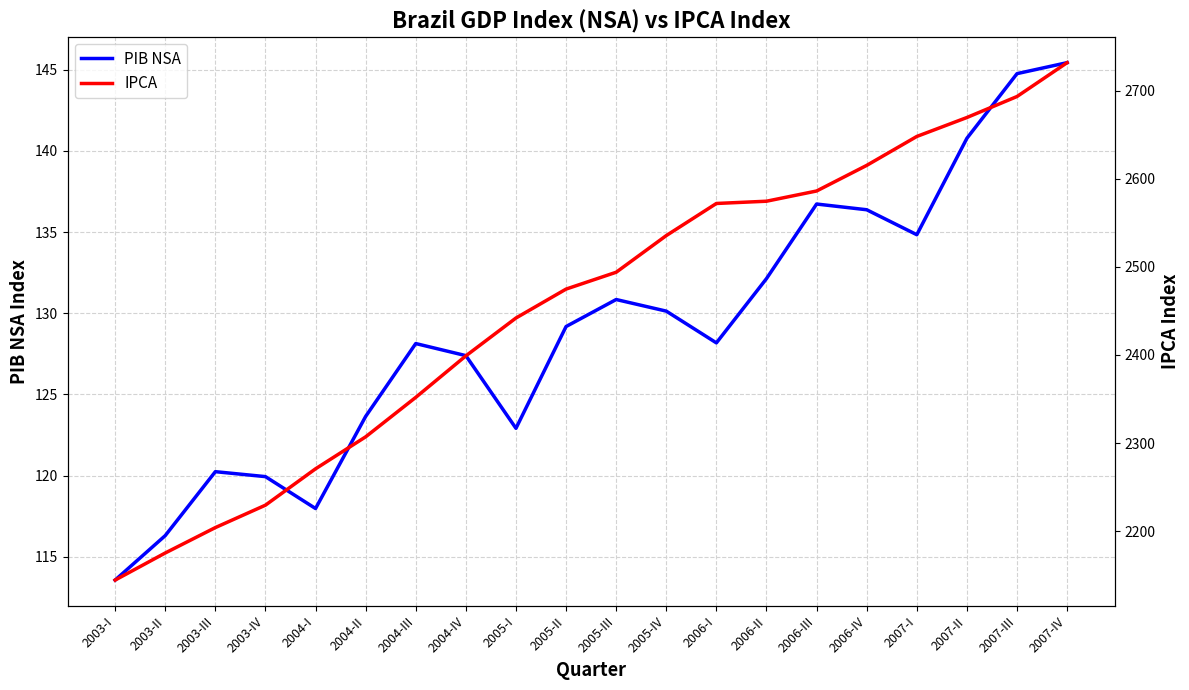

How many values in the PIB NSA series are below 129?

10